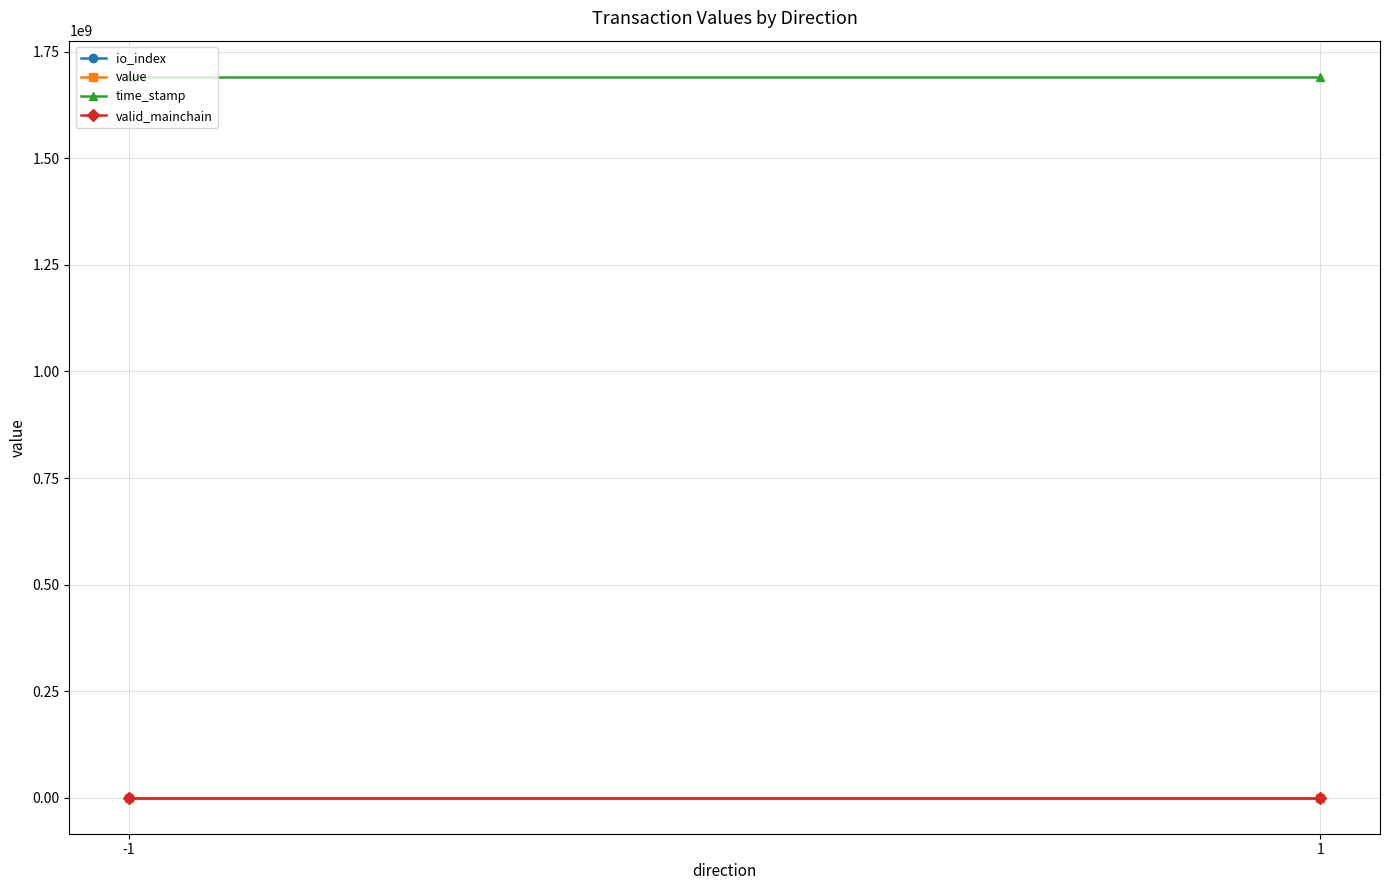

Reading right to left, list all the values displayed in this chart.

io_index: 0.5	0.5
value: 2.4	2.4
time_stamp: 1691605055.0	1691605105.0
valid_mainchain: 1.0	1.0